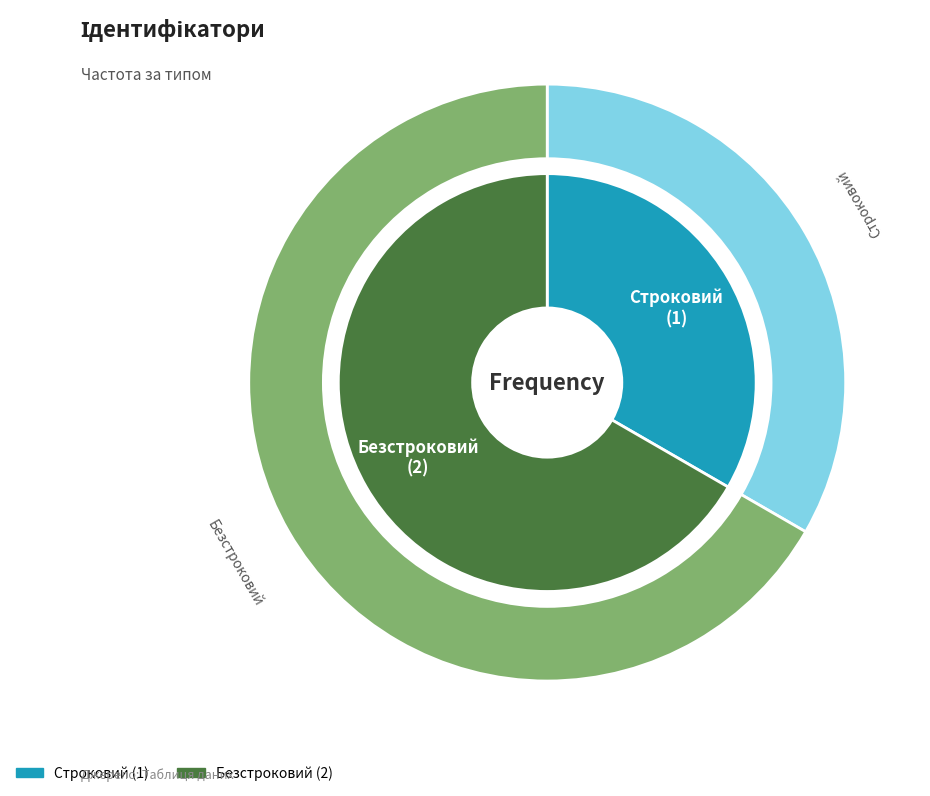

Count the number of slices in the pie.

2